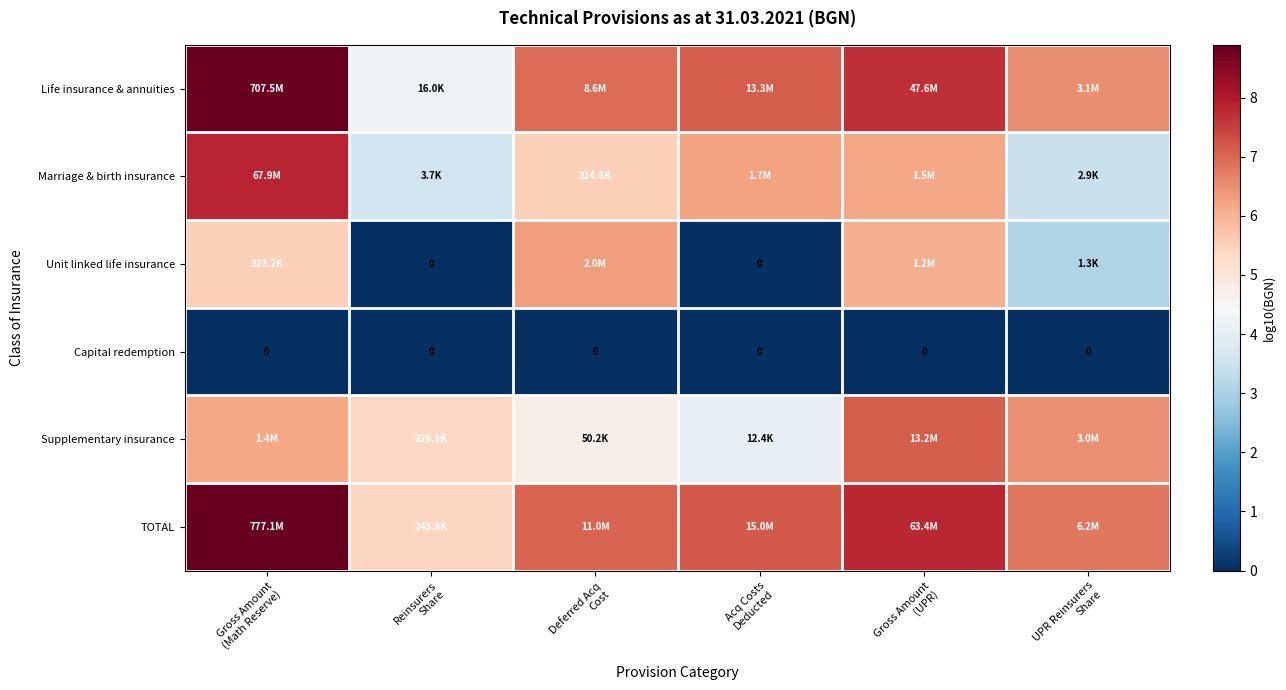

Is the value of Unit linked life insurance at Acq Costs Deducted greater than the value of Capital redemption at Gross Amount (Math Reserve)?

No